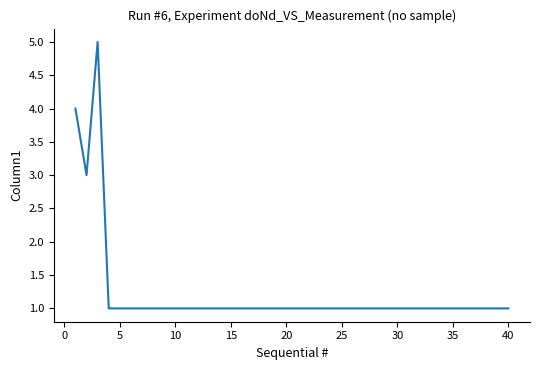

What is the sum of all values?

49